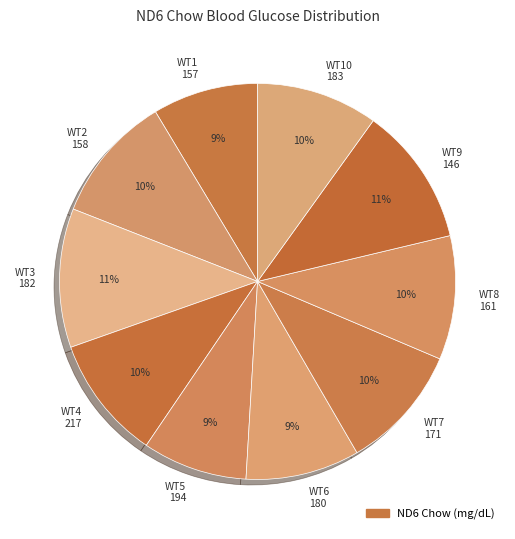

To the nearest percent, what is the average slice percentage?

10%